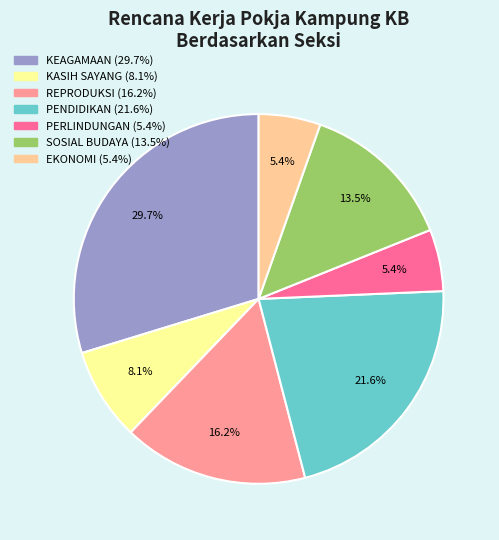

Count the number of slices in the pie.

7